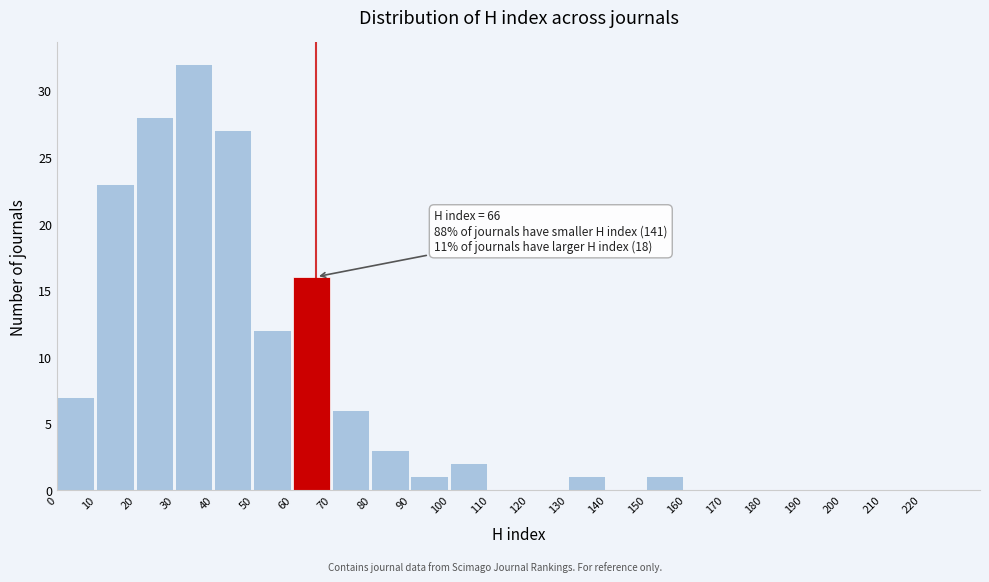

Which range on the x-axis has the tallest bar?

30 to 40